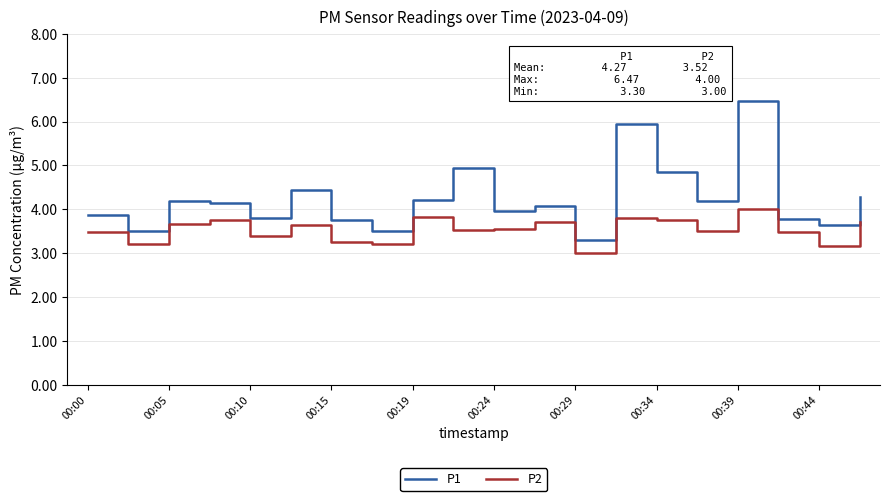

What is the highest value of the P2 series?

4.0